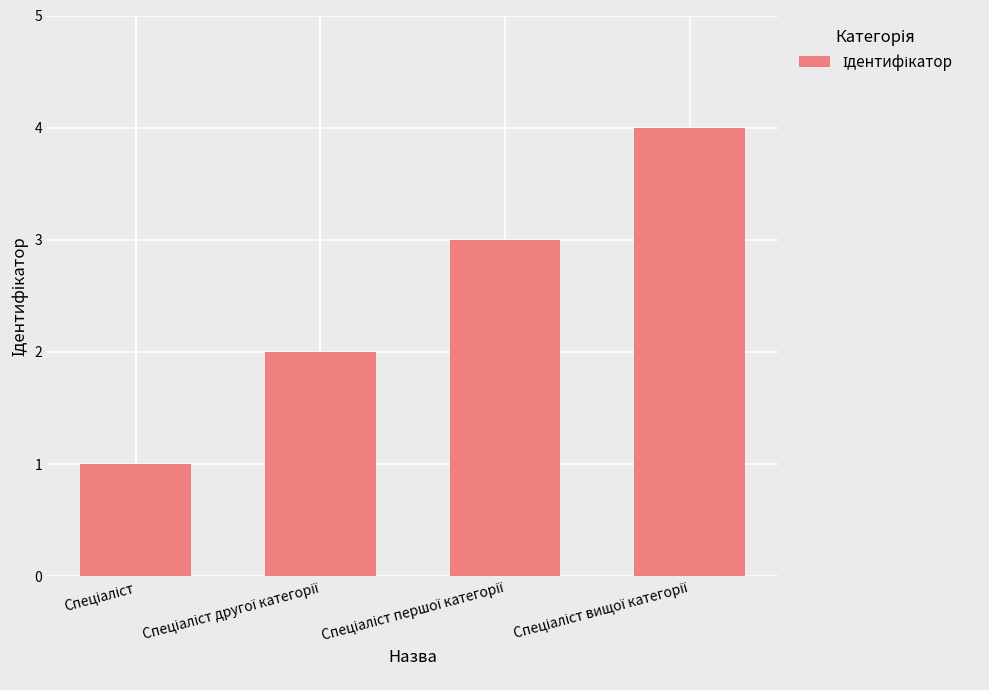

What is the difference between the maximum and minimum values?

3